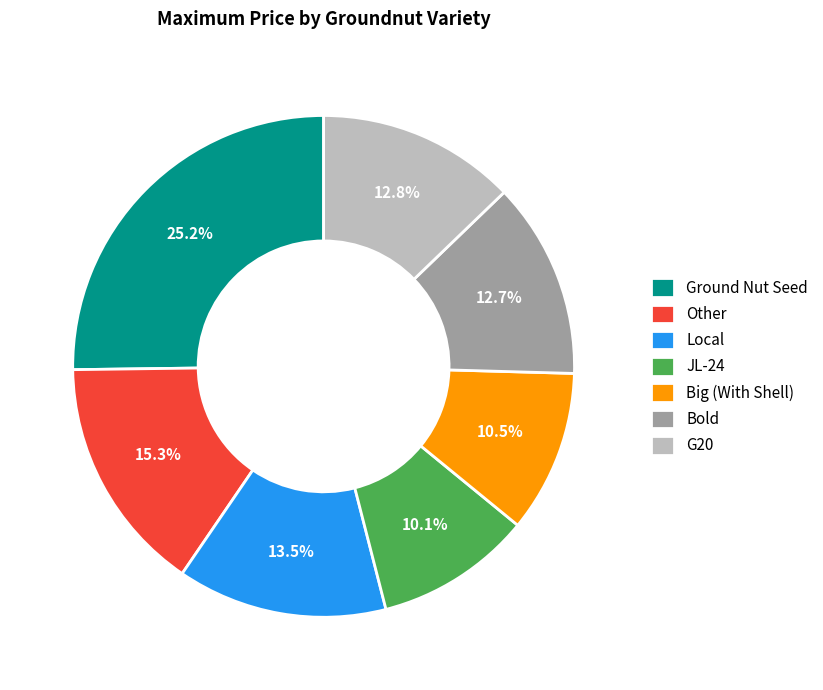

Approximately how many times larger is the value at Other compared to Local?

1.1